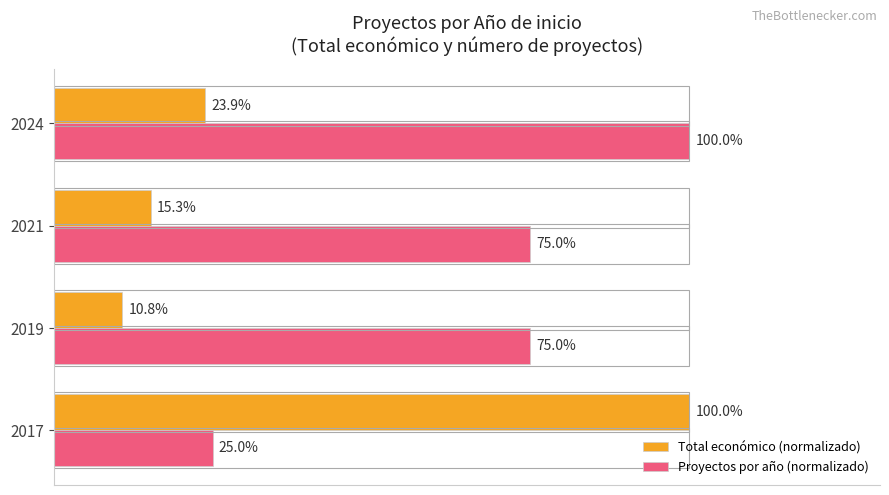

Which series has the largest range (max minus min)?

Total económico (normalizado)